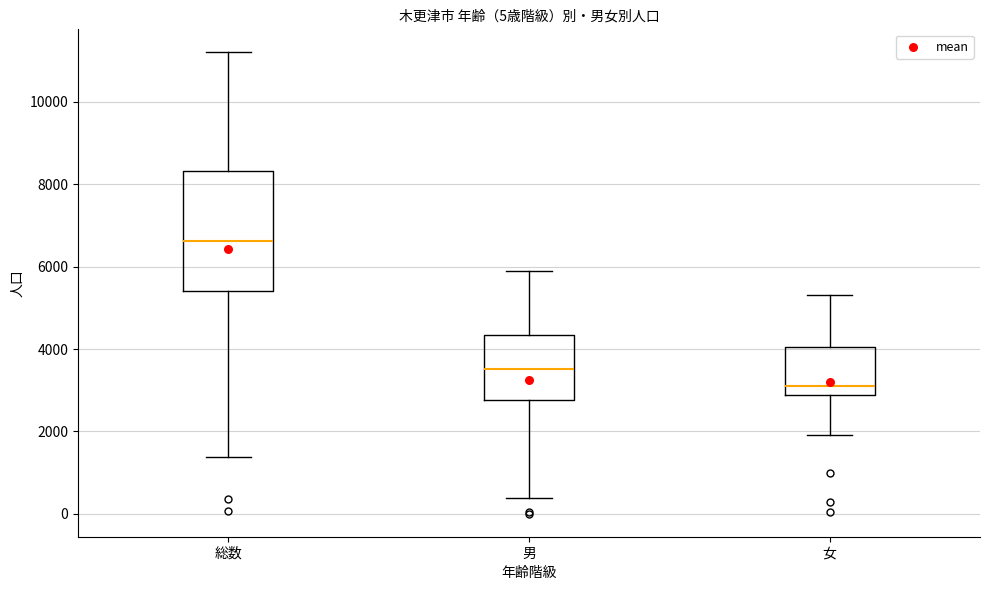

Which box is the tallest, from its lower edge to its upper edge?

総数